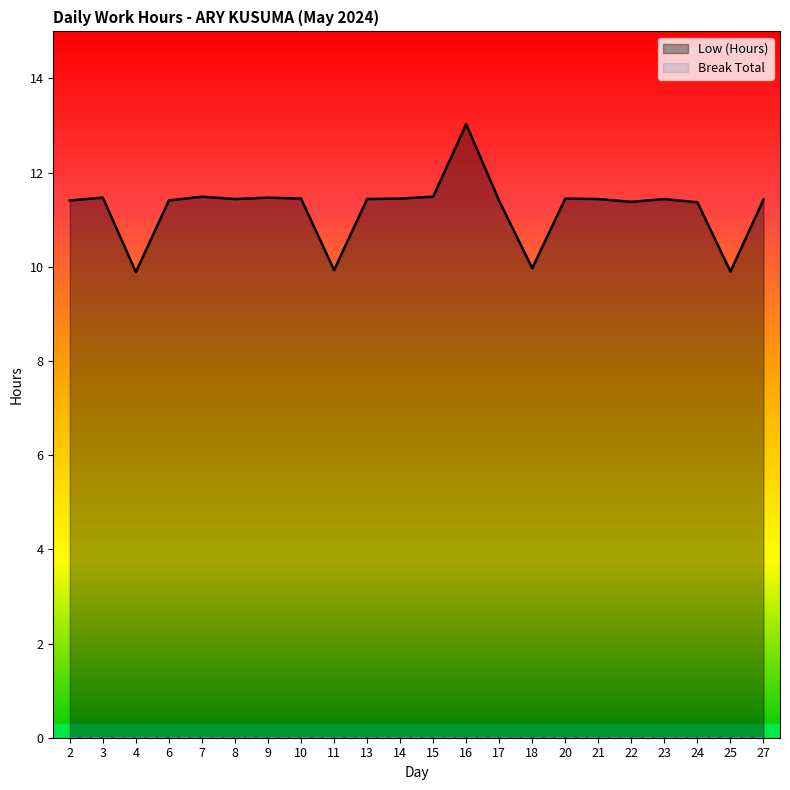

Rank the categories by value from highest to lowest.

16, 7, 15, 3, 9, 10, 14, 20, 8, 13, 21, 23, 27, 2, 6, 17, 22, 24, 18, 11, 25, 4